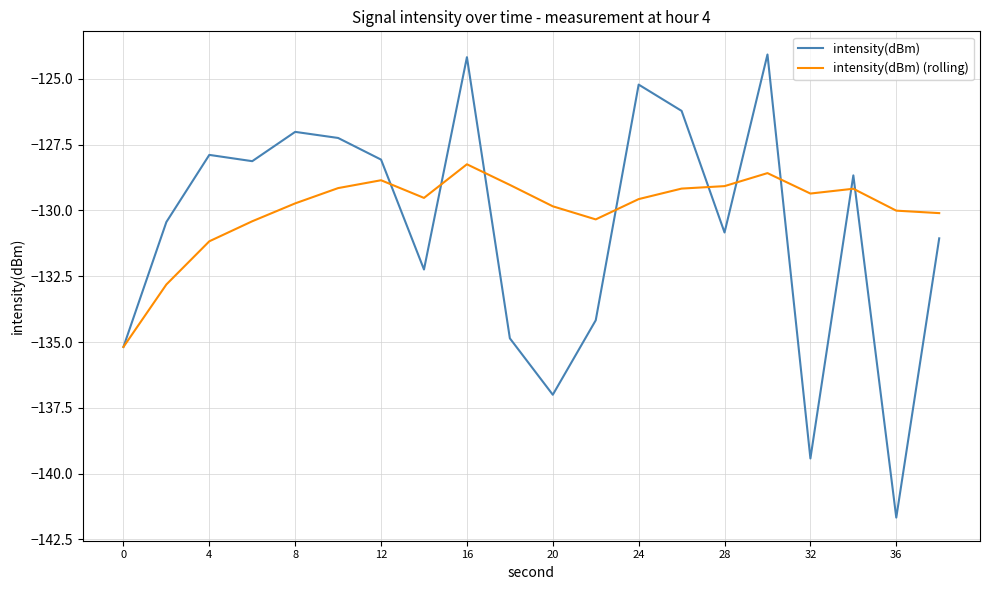

Rank the series by their maximum value, from highest to lowest.

intensity(dBm), intensity(dBm) (rolling)